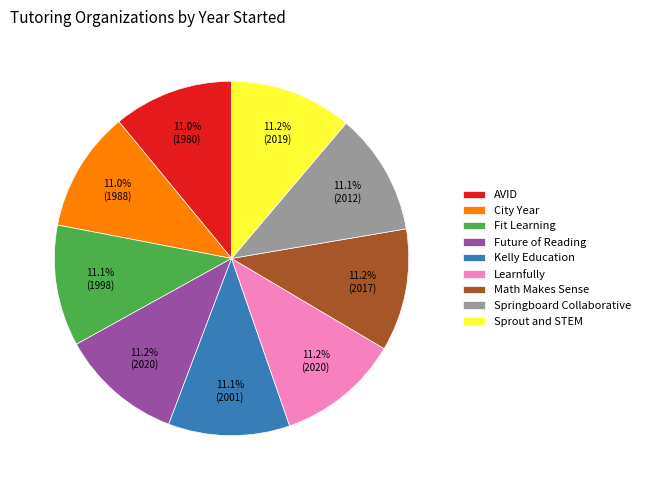

How much of the chart is everything except Fit Learning?

88.9%